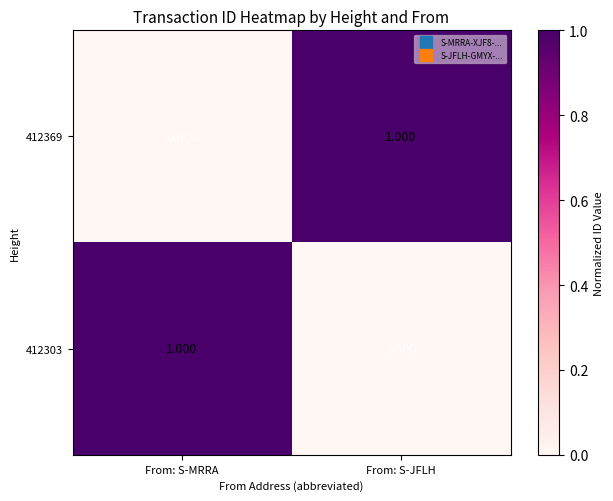

What is the total value across all series at From: S-MRRA?

1